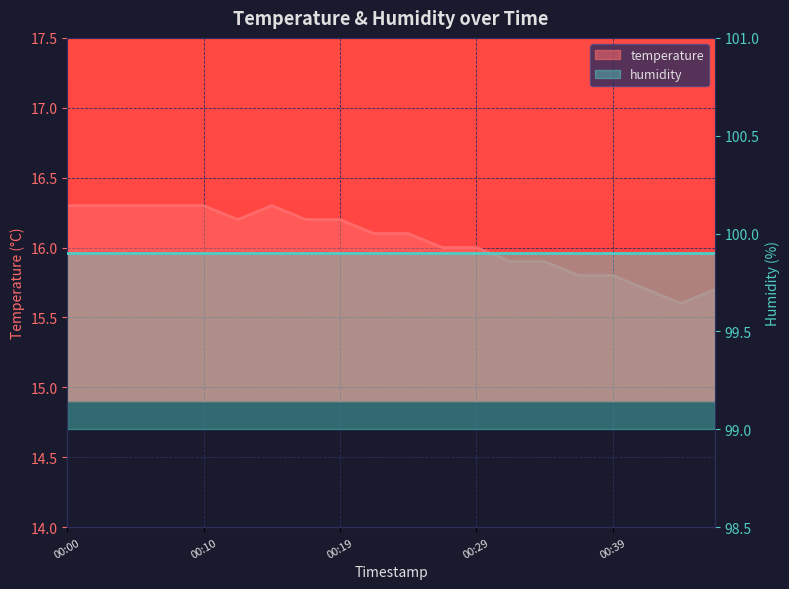

List the labels in order of value, largest first.

00:00, 00:02, 00:05, 00:07, 00:10, 00:15, 00:12, 00:17, 00:19, 00:22, 00:24, 00:27, 00:29, 00:32, 00:34, 00:37, 00:39, 00:41, 00:46, 00:44